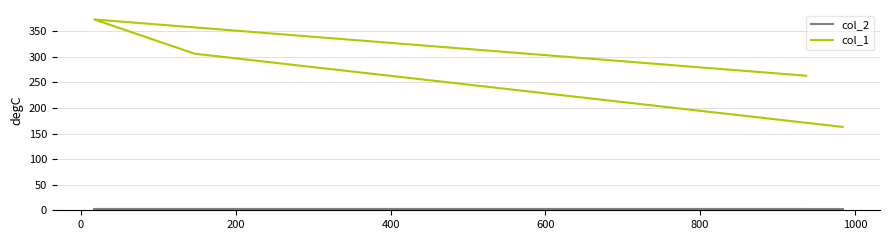

Is this an area chart (filled region under the line)?

No